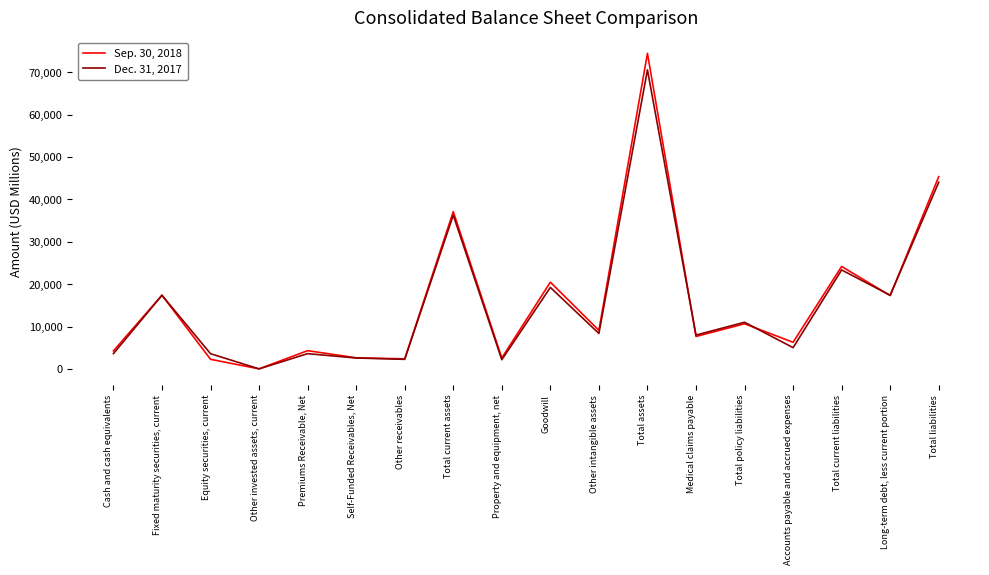

What is the average value of the Dec. 31, 2017 series?

15469